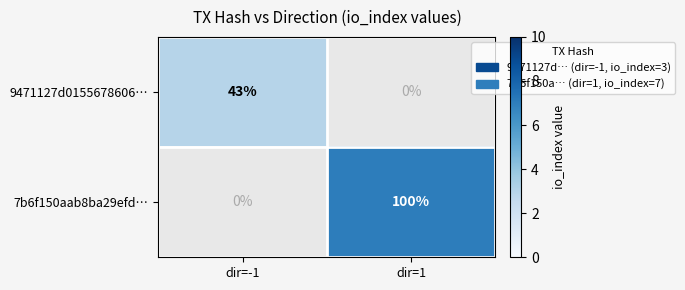

Is it true that 9471127d0155678606… equals 1.6 at dir=-1?

False